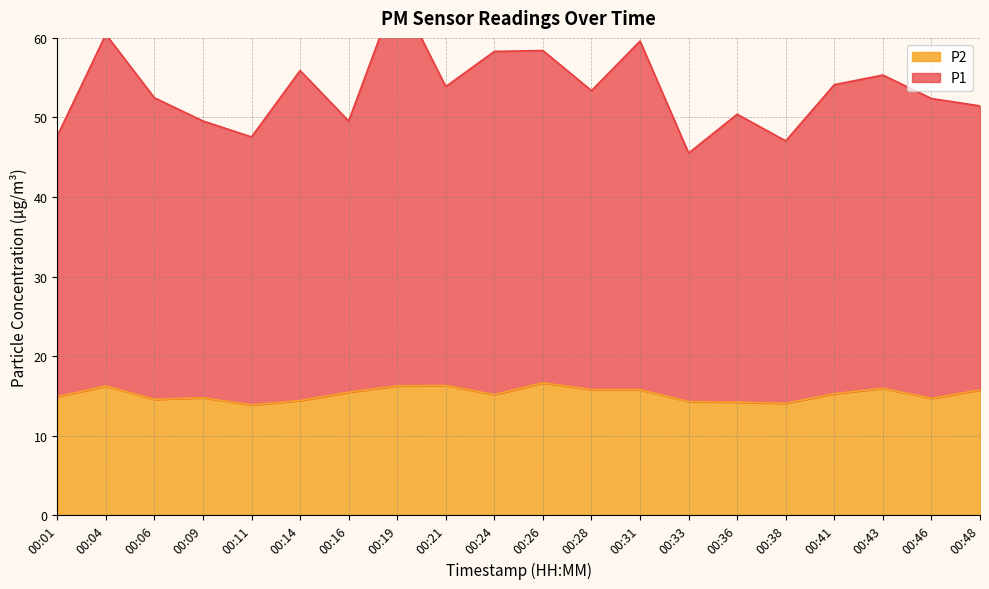

What is the value of the P1 point at the 7th from the left?

49.5